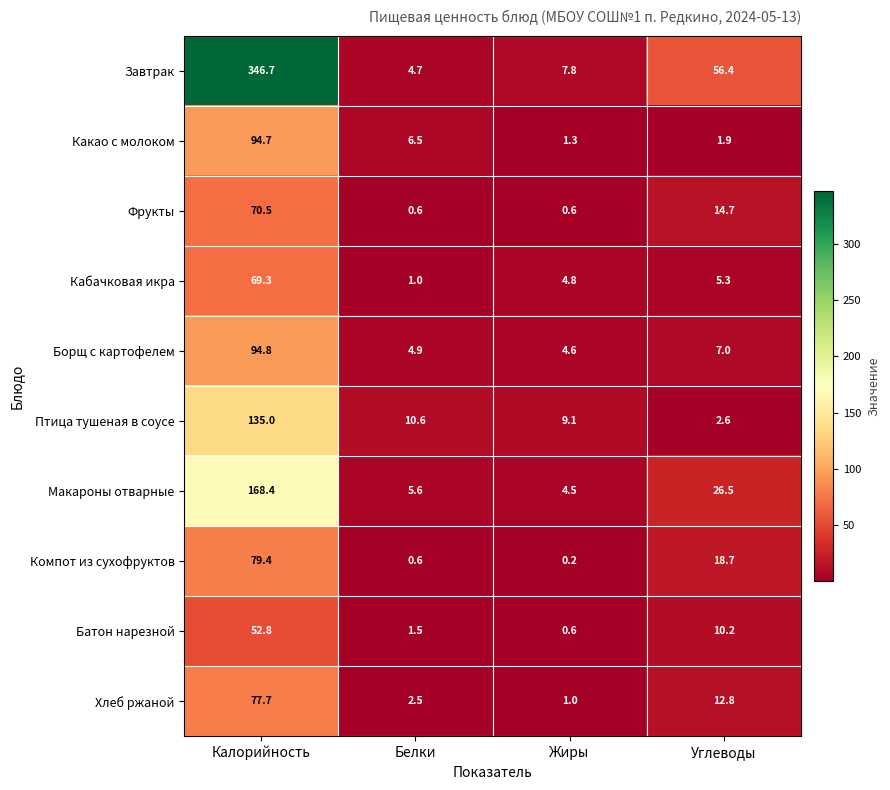

What is the difference between the Какао с молоком values at Жиры and Белки?

5.2